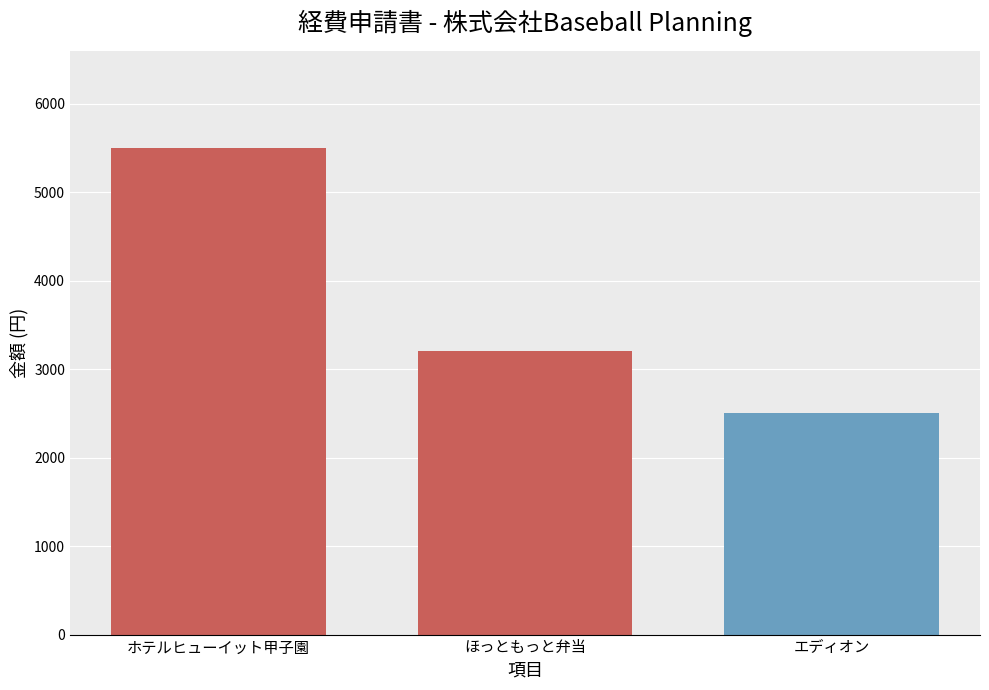

Reading left to right, what are all the values shown in this chart?

5500	3200	2500